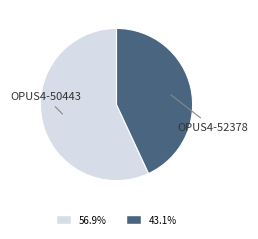

What is the ratio of the value at 56.9% to the value at 43.1%?

1.3